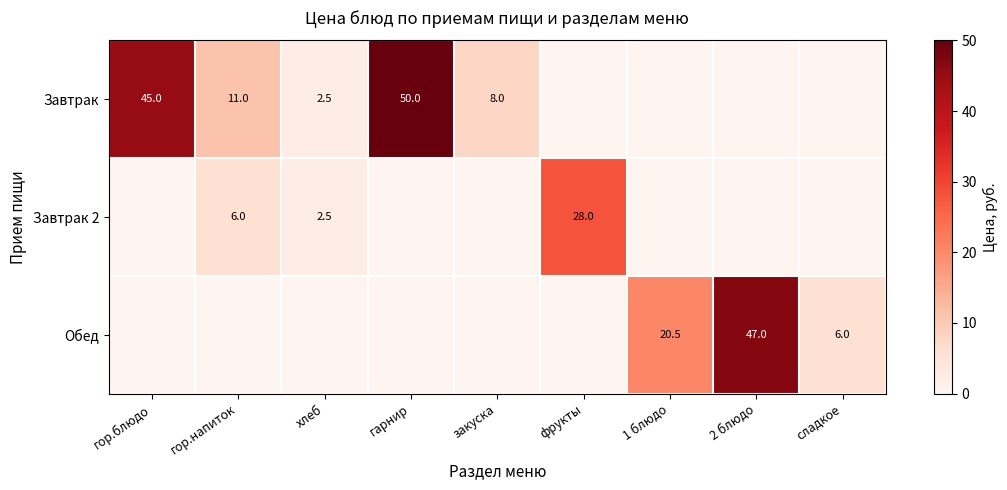

Is it true that Обед equals 10.0 at 1 блюдо?

False